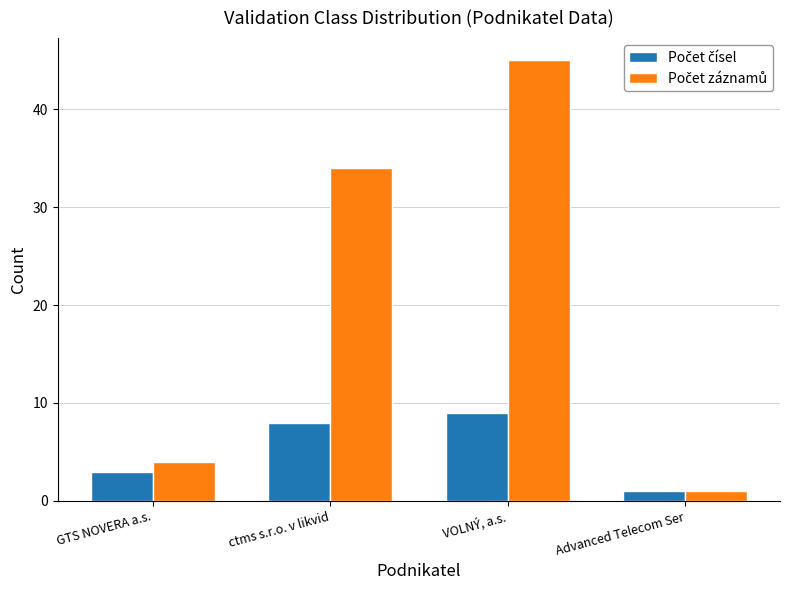

What is the maximum value shown in the chart?

45